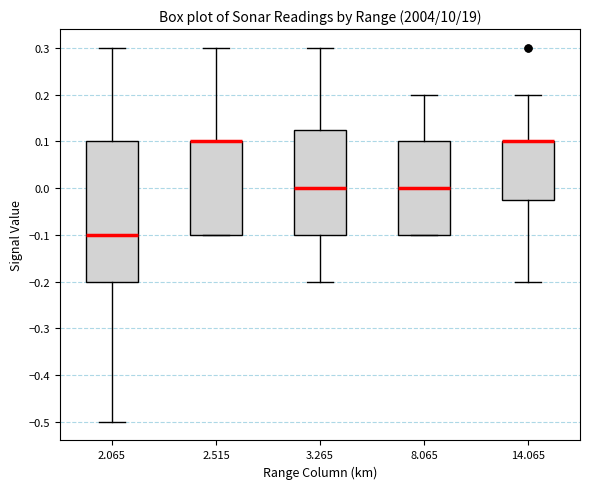

Comparing the boxes themselves (not the whiskers), which one is the tallest?

2.065